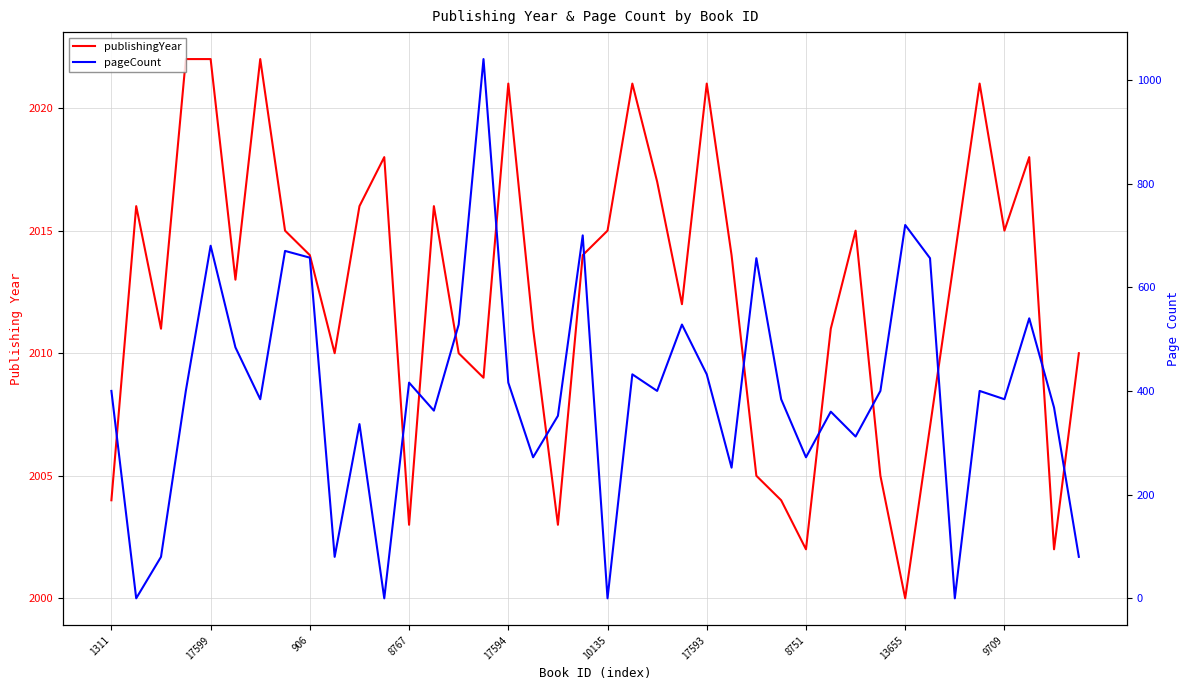

What is the maximum value for publishingYear?

2022